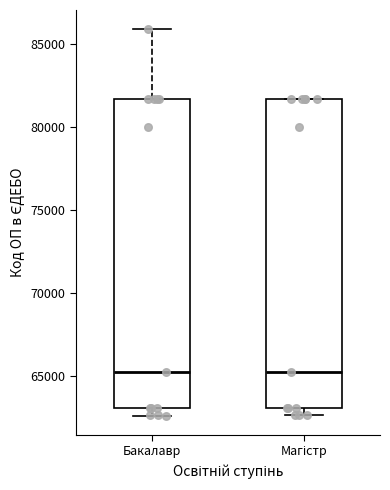

Reading left to right, read every box against the y-axis: the position of its median line, the range the box covers, and the ends of its whiskers. The values are not printed on the chart, so give them approximately, as read against the axis.

Бакалавр: median 65500, box 63000 to 81500, whiskers 62500 to 86000
Магістр: median 65000, box 63000 to 81500, whiskers 62500 to 81500